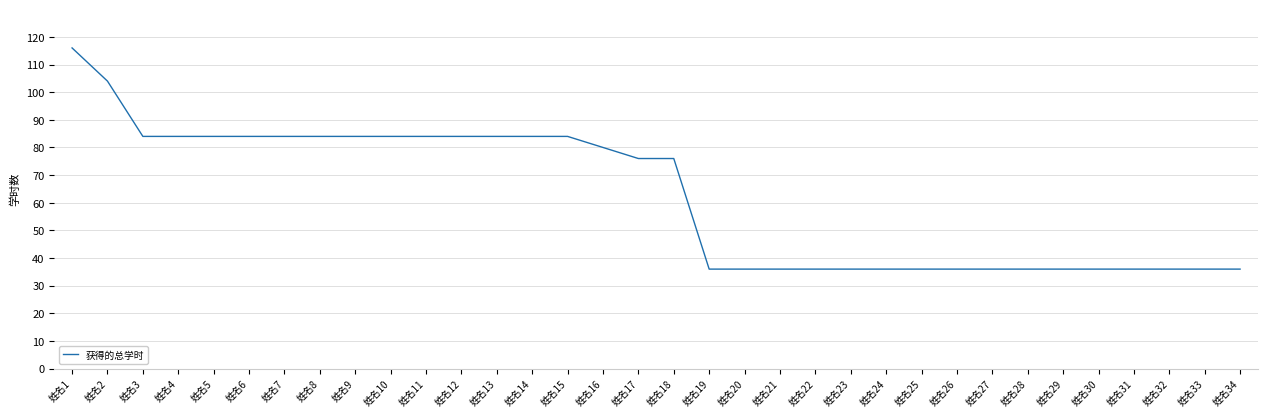

The chart shows a value of 55 at 姓名11. True or false?

False